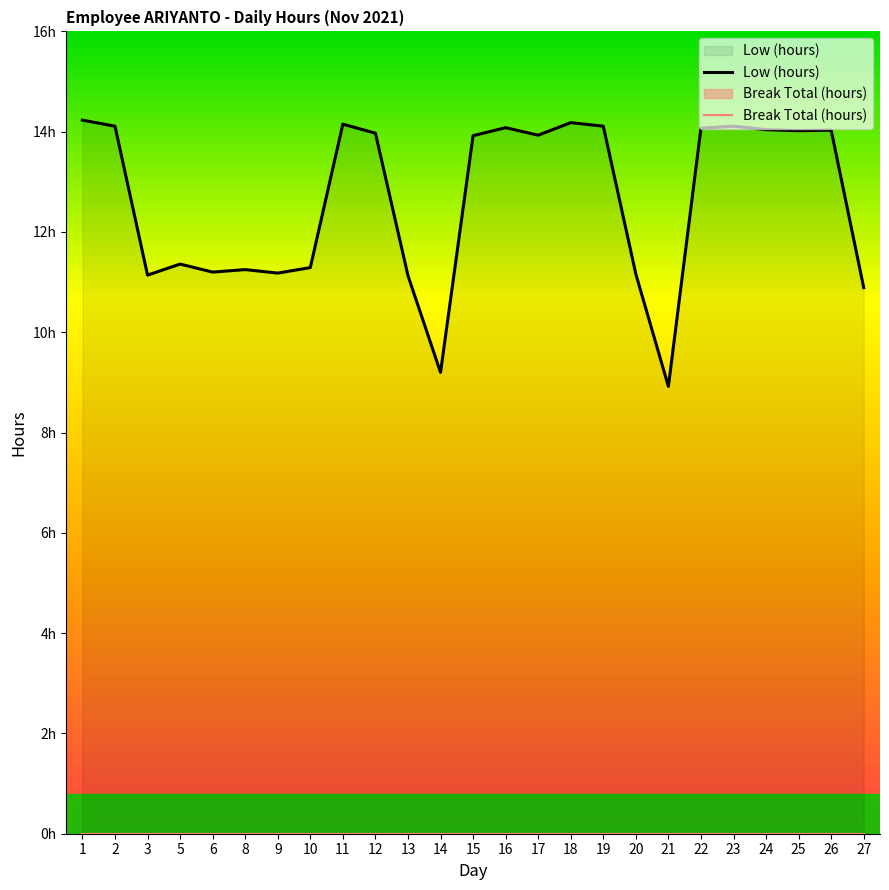

At which category does Low (hours) reach its first local valley?

3